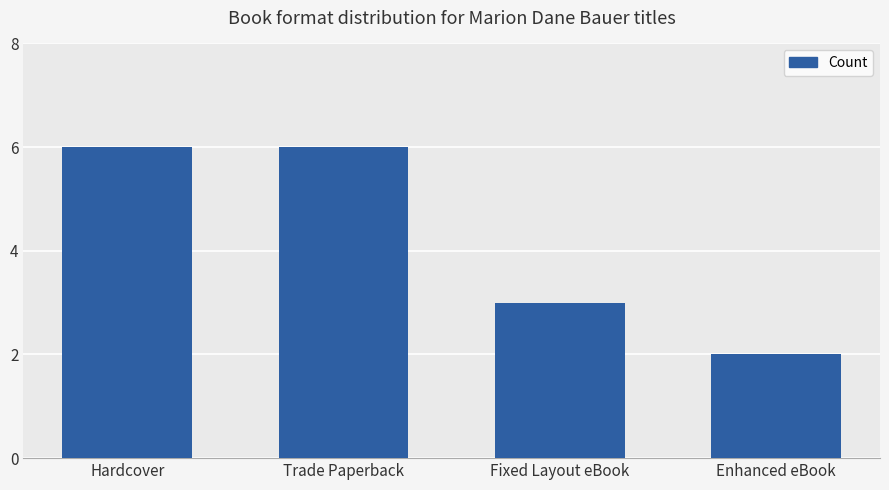

Does the chart contain stacked bars?

No